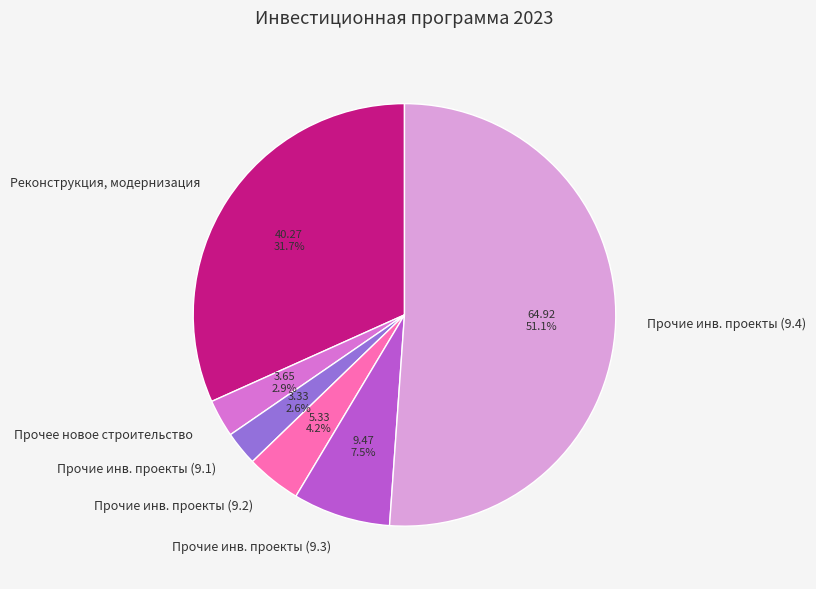

What percentage is NOT represented by Прочие инв. проекты (9.3)?

92.5%